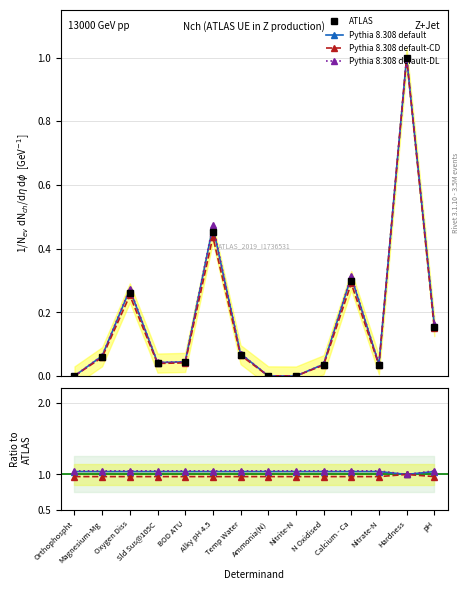

What is the maximum value for Pythia 8.308 default-CD?

1.0